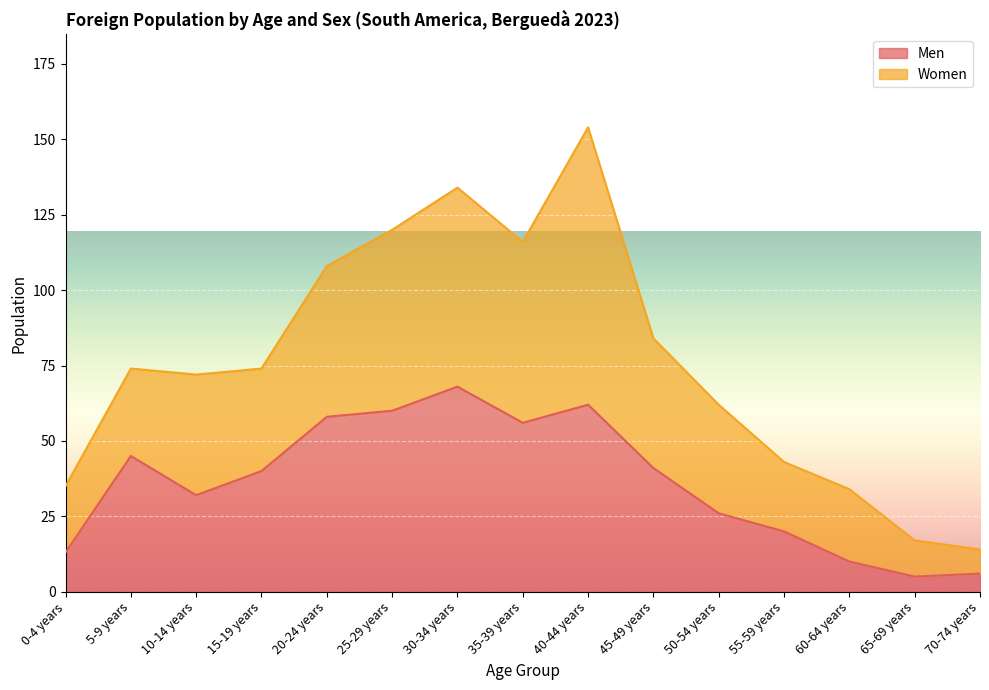

List the labels in order of value, smallest first.

65-69 years, 70-74 years, 60-64 years, 0-4 years, 55-59 years, 50-54 years, 10-14 years, 15-19 years, 45-49 years, 5-9 years, 35-39 years, 20-24 years, 25-29 years, 40-44 years, 30-34 years